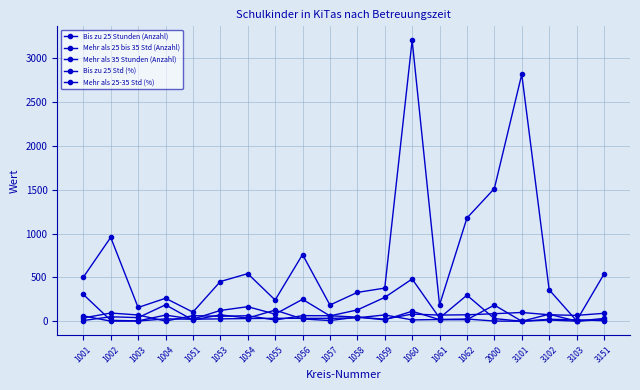

Which series changed the most between 1002 and 1053?

Bis zu 25 Stunden (Anzahl)